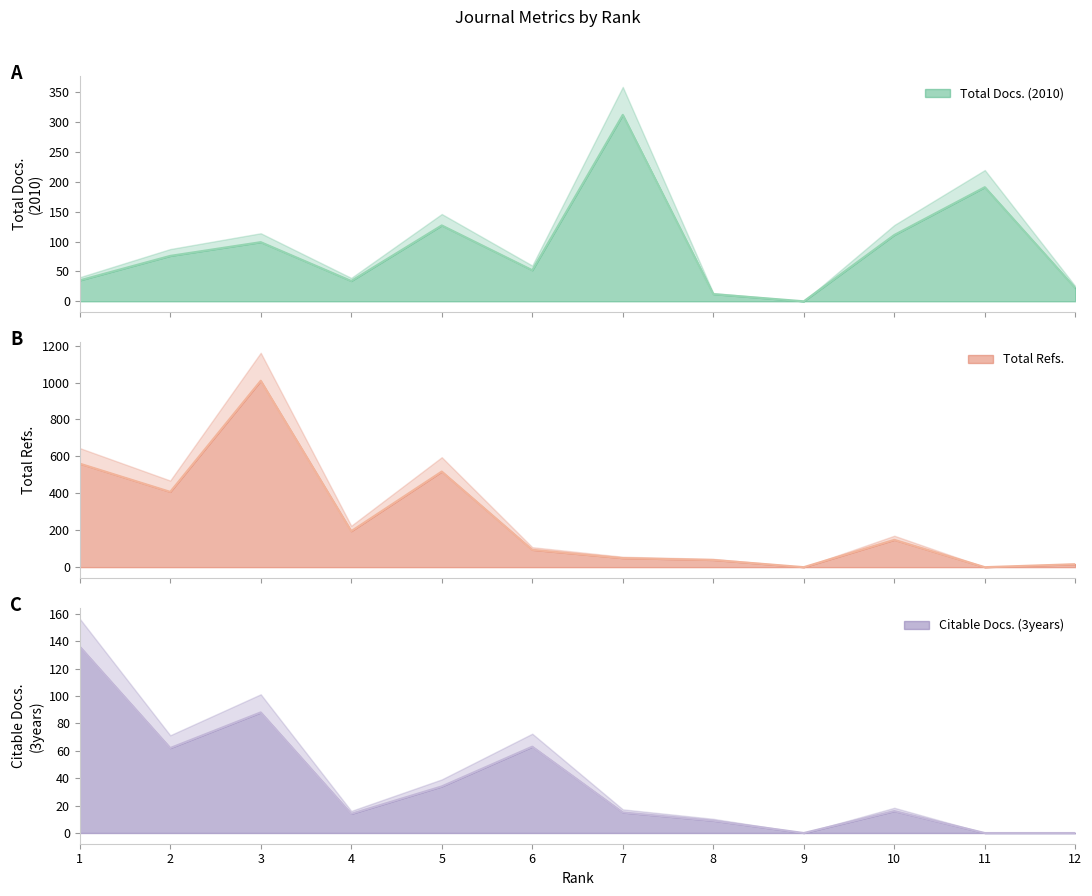

Which series has the largest range (max minus min)?

Total Refs.